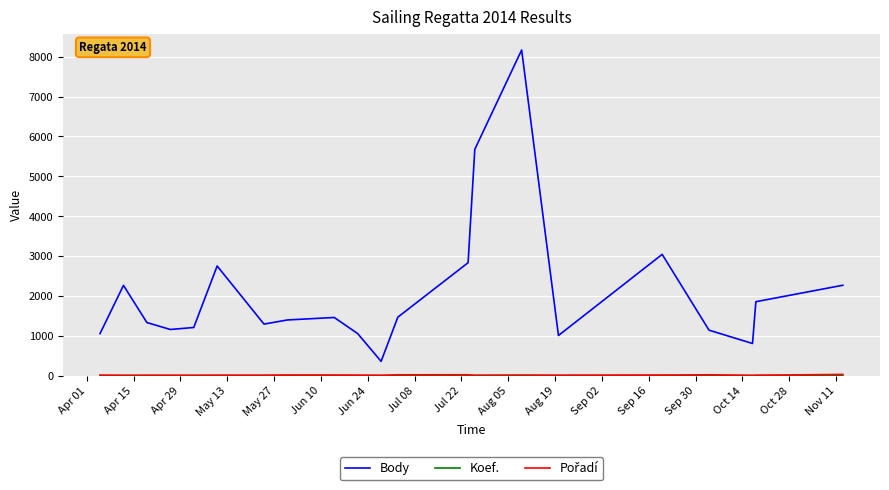

Which series has the largest total across all categories?

Body